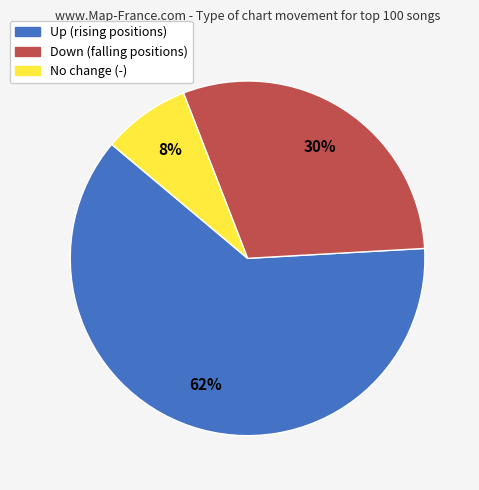

How many segments does this pie chart have?

3